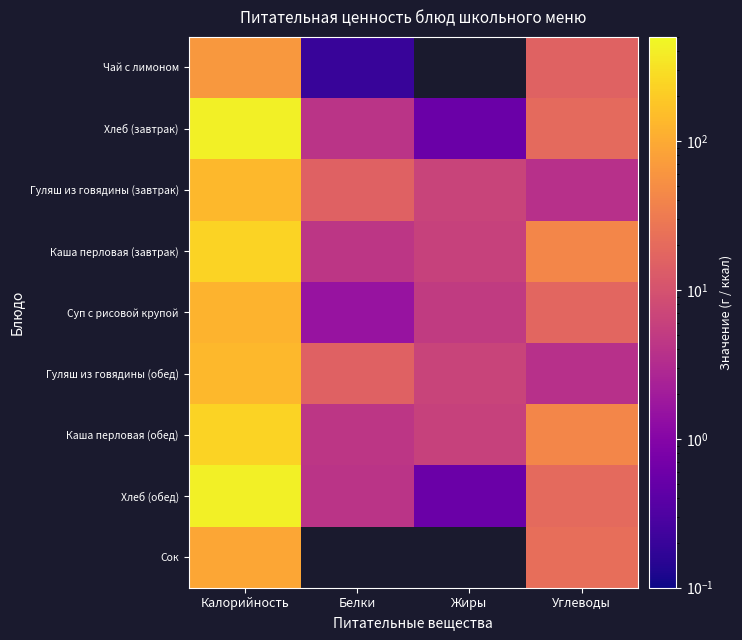

At Белки, list the series in order from largest to smallest.

Гуляш из говядины (завтрак), Гуляш из говядины (обед), Каша перловая (завтрак), Каша перловая (обед), Хлеб (завтрак), Хлеб (обед), Чай с лимоном, Сок, Суп с рисовой крупой